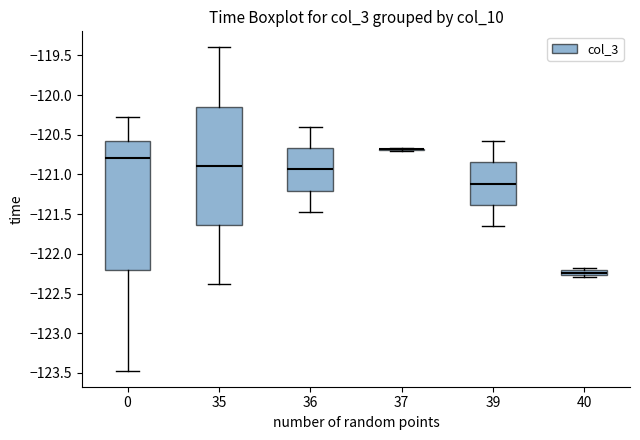

Comparing the boxes themselves (not the whiskers), which one is the tallest?

0